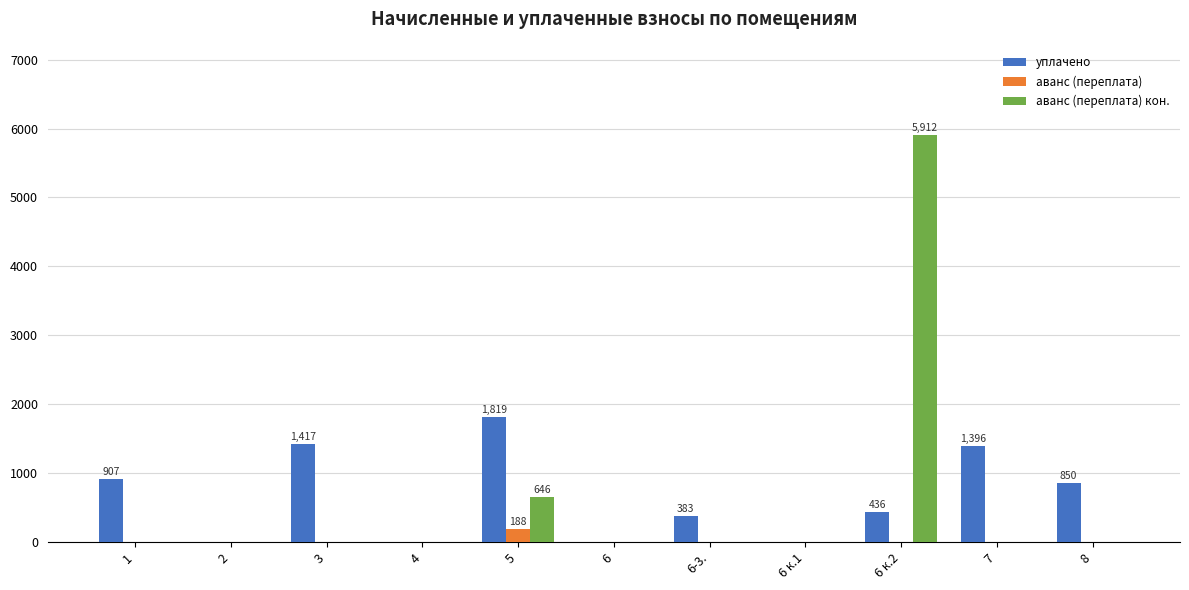

The value of уплачено at 7 is 1395.6. True or false?

True